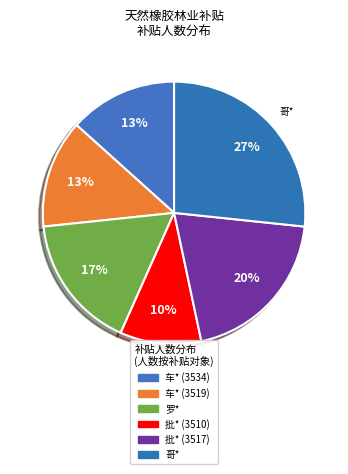

True or false: 哥* accounts for 27% of the total.

True